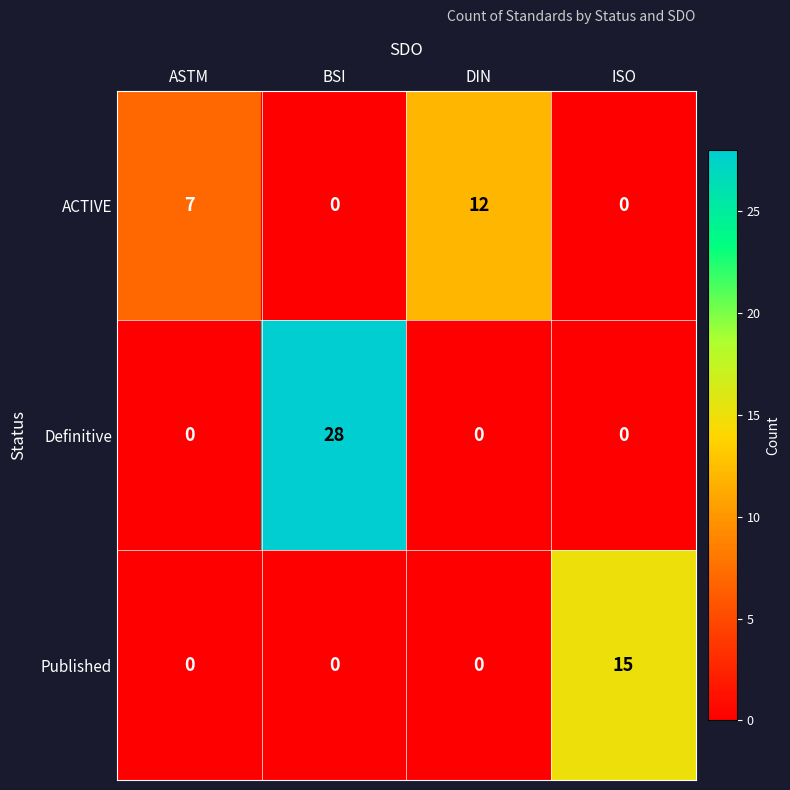

Is the value of Published at BSI greater than the value of ACTIVE at DIN?

No